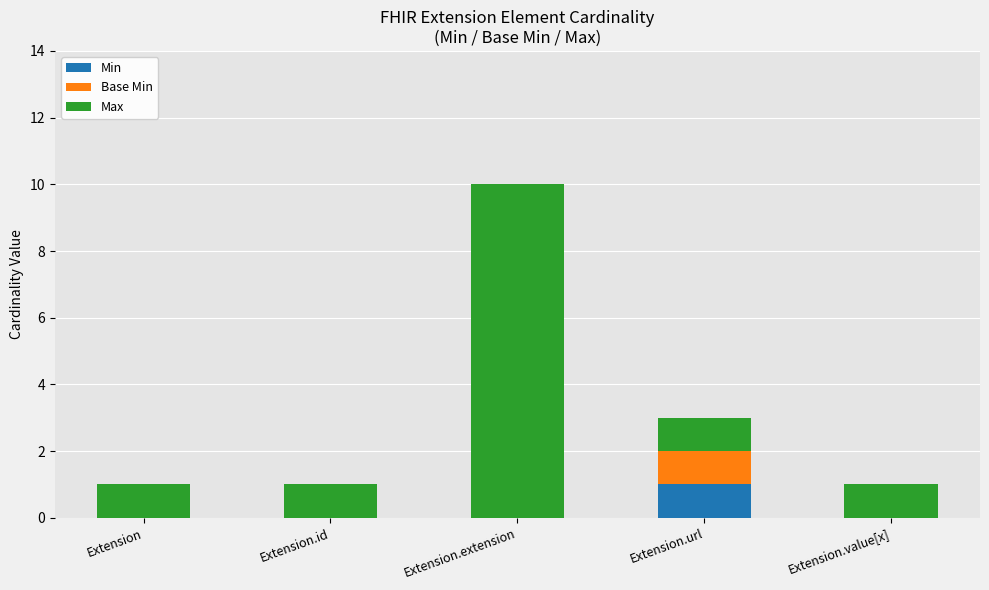

At which category is the sum across all series the highest?

Extension.extension